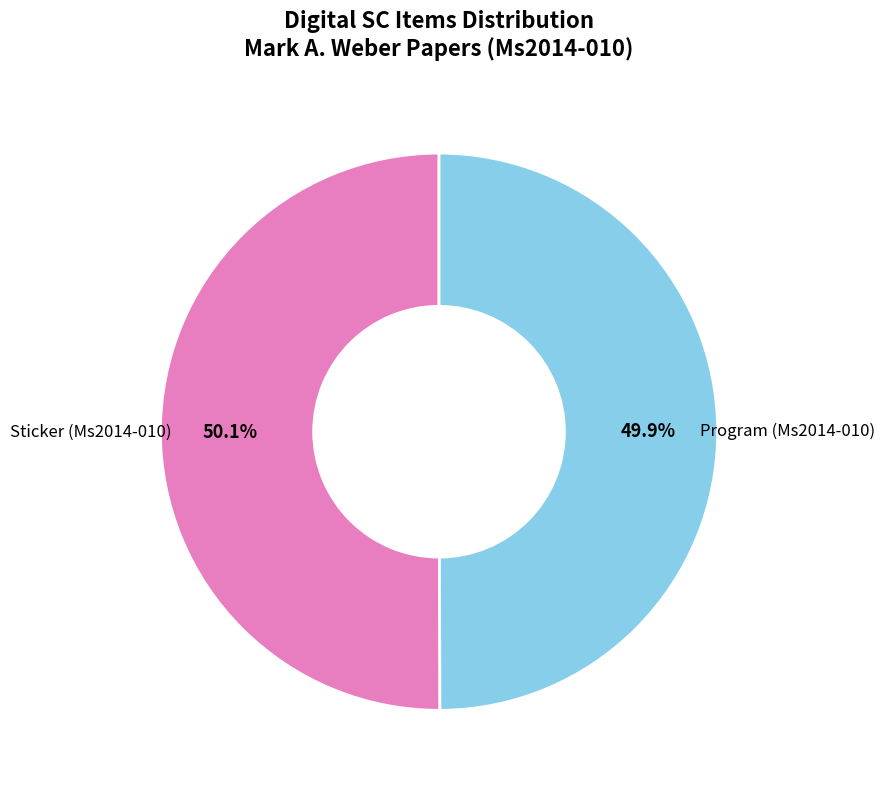

How many slices are in this pie chart?

2